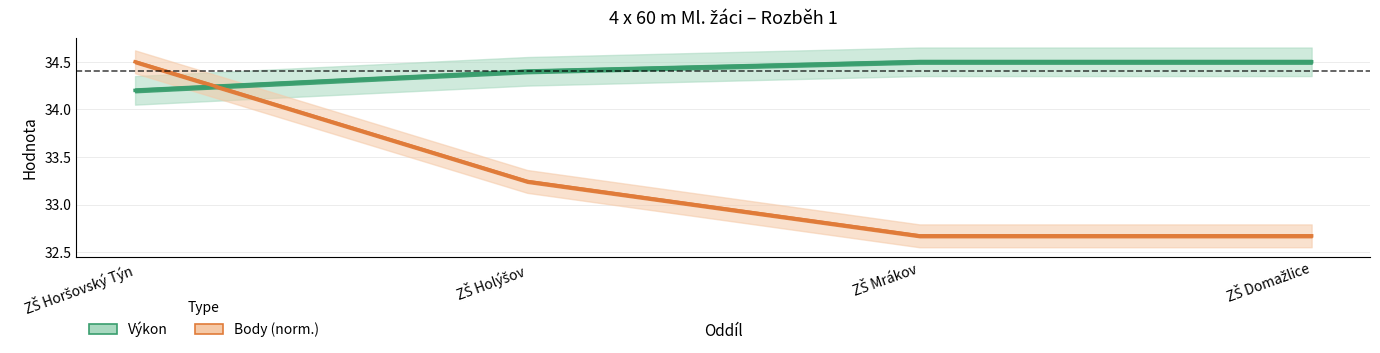

True or false: Výkon and Body (norm.) cross at least once.

True